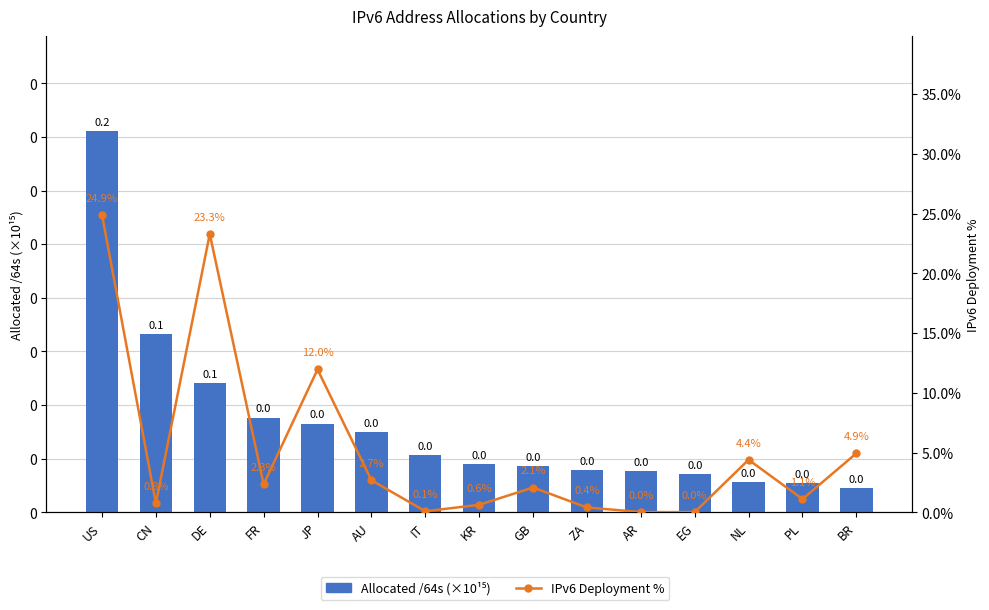

What position from the left is KR?

8